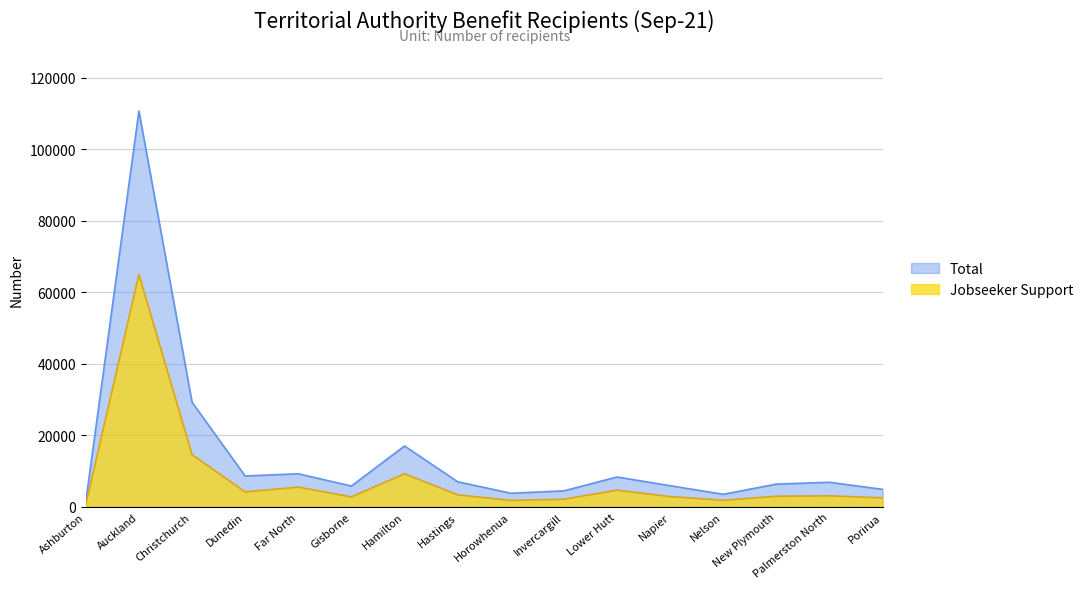

Which series has the largest range (max minus min)?

Total